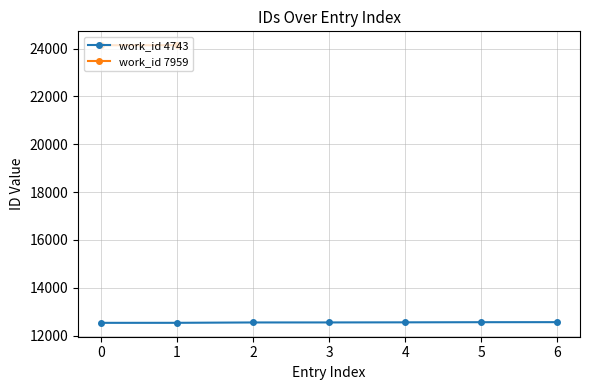

Reading left to right, transcribe all the data shown in this chart.

12530	12531	12546	12547	12551	12557	12559